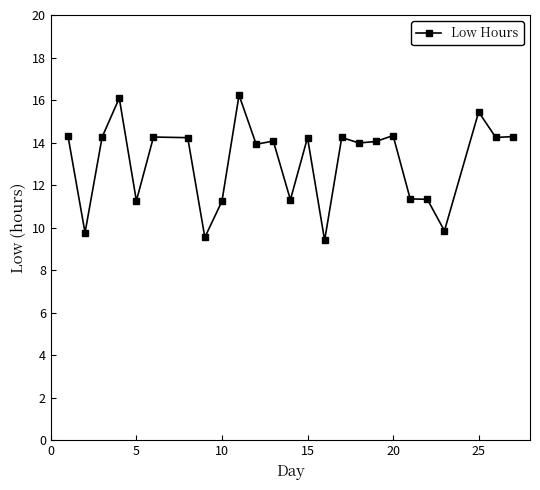

True or false: there are more than 1 points higher than both neighbors.

True